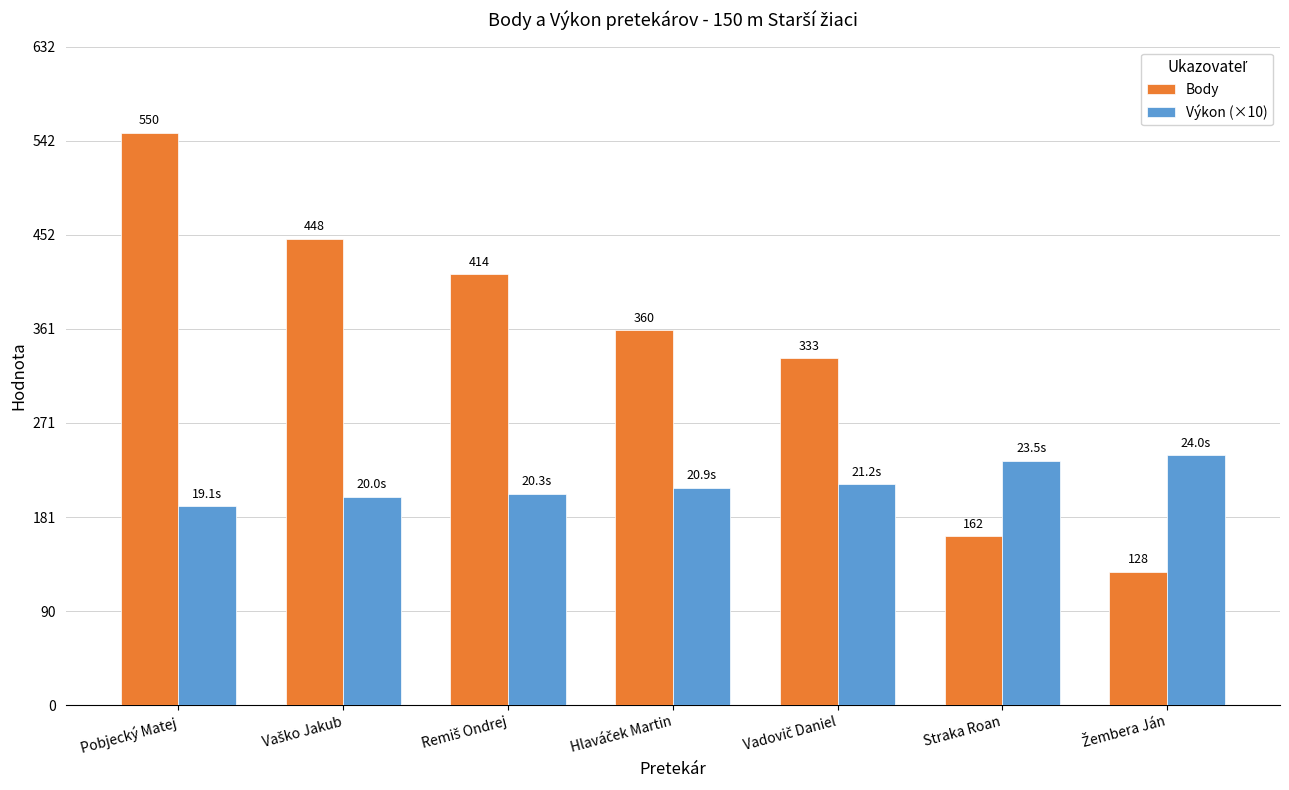

At which category is the sum across all series the highest?

Pobjecký Matej